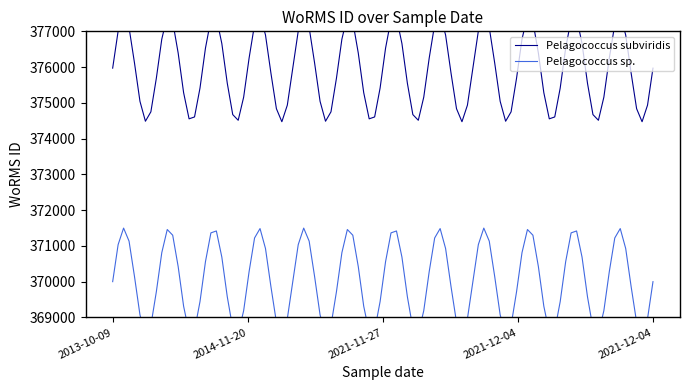

What is the approximate value of Pelagococcus subviridis at 2021-11-27?

375971